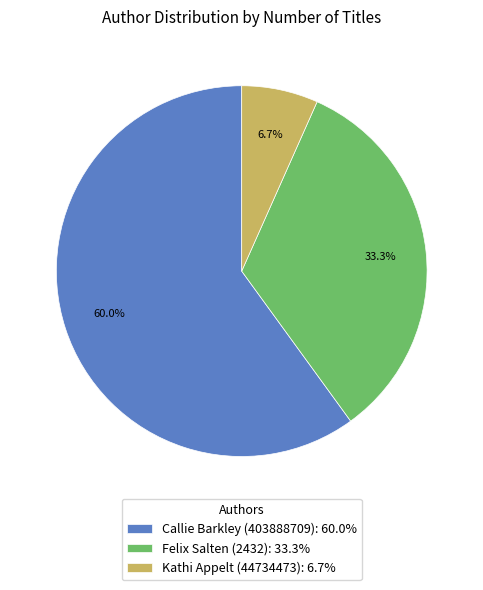

Which has a higher value, Felix Salten (2432): 33.3% or Kathi Appelt (44734473): 6.7%?

Felix Salten (2432): 33.3%